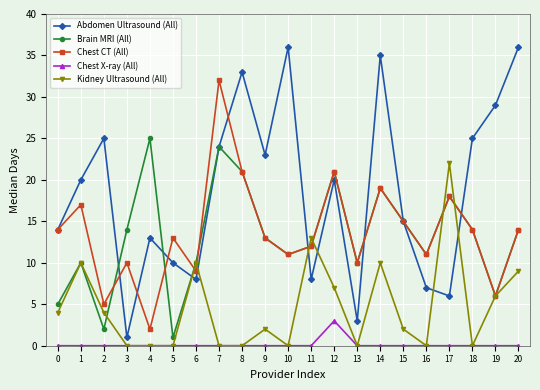

How many series are shown in this chart?

5